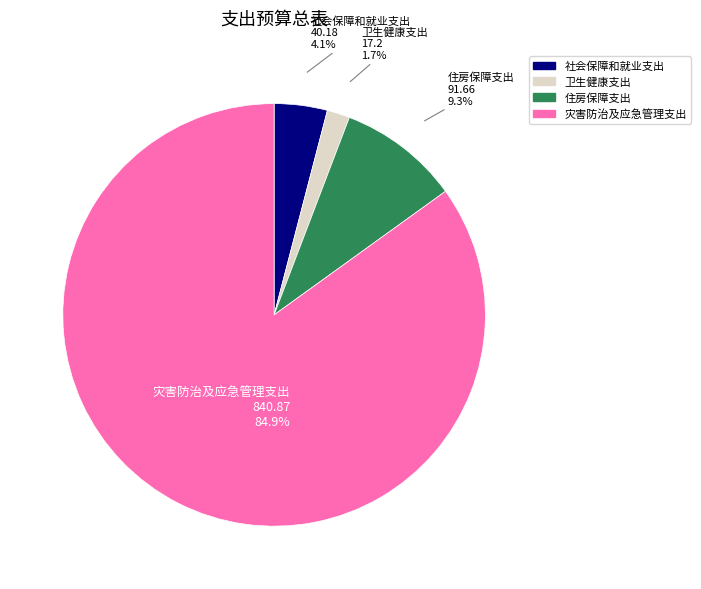

How many slices are in this pie chart?

4